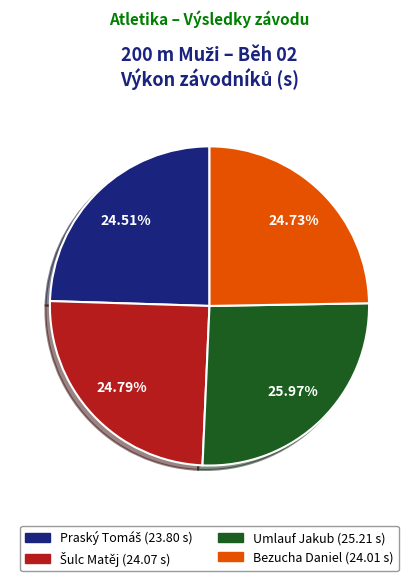

What is the total percentage of Umlauf Jakub and Bezucha Daniel?

50.7%